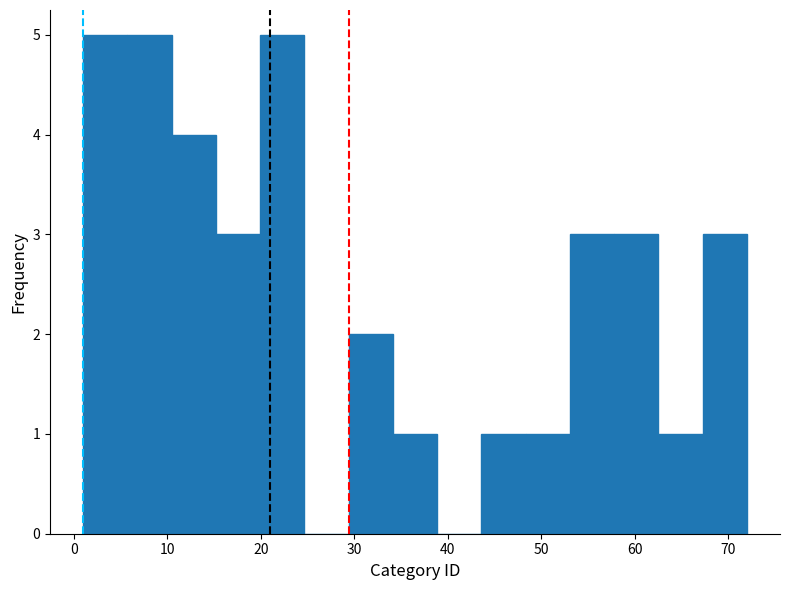

Reading left to right, transcribe this chart: for each bar, give the range it covers on the x-axis and its height. Neither the bar edges nor the heights are printed on the chart, so give them approximately, as read against the axes.

1 to 6: 5
6 to 10: 5
10 to 15: 4
15 to 20: 3
20 to 25: 5
25 to 29: 0
29 to 34: 2
34 to 39: 1
39 to 44: 0
44 to 48: 1
48 to 53: 1
53 to 58: 3
58 to 63: 3
63 to 67: 1
67 to 72: 3